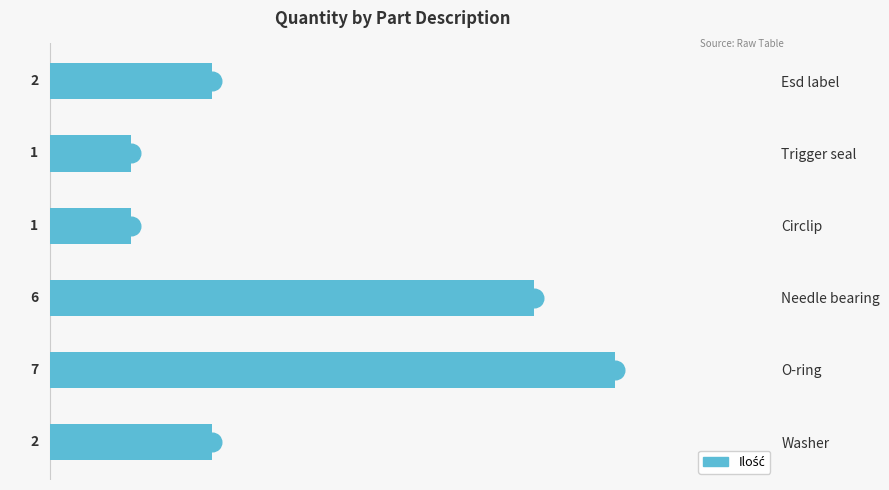

What is the change in value from Washer to Trigger seal?

-1